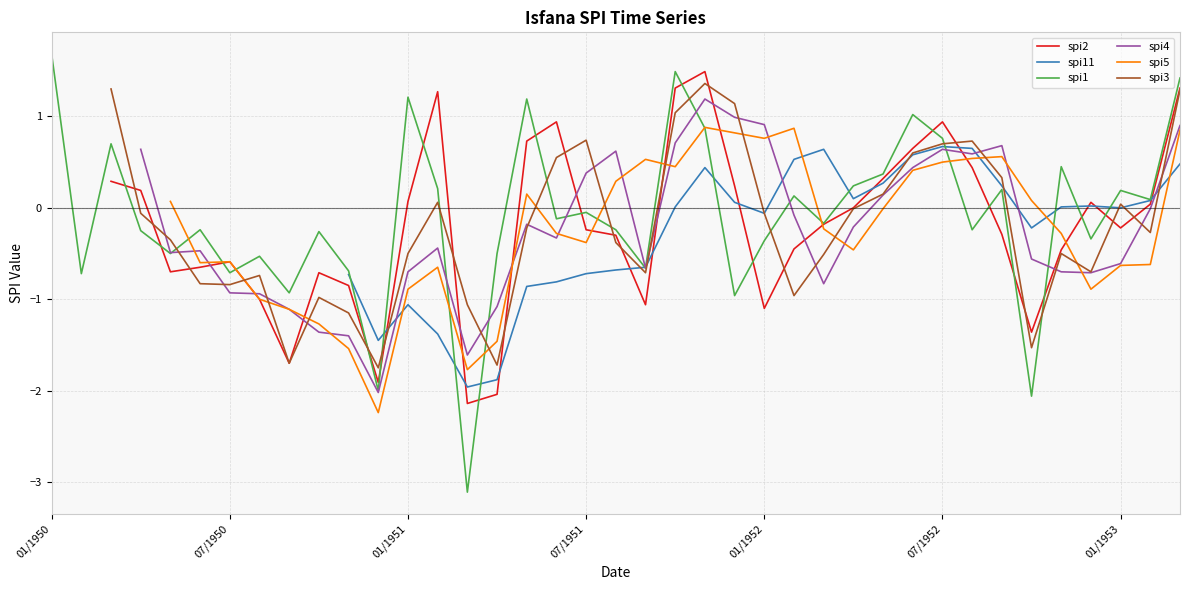

True or false: spi1 has a value of -0.2 at 01/1952.

False